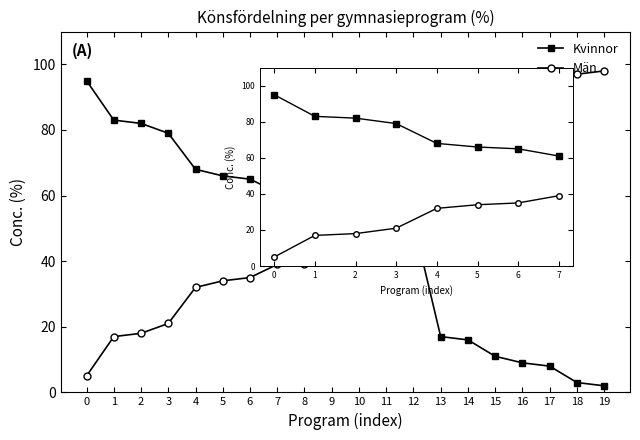

At 7, list the series in order from smallest to largest.

Män, Kvinnor